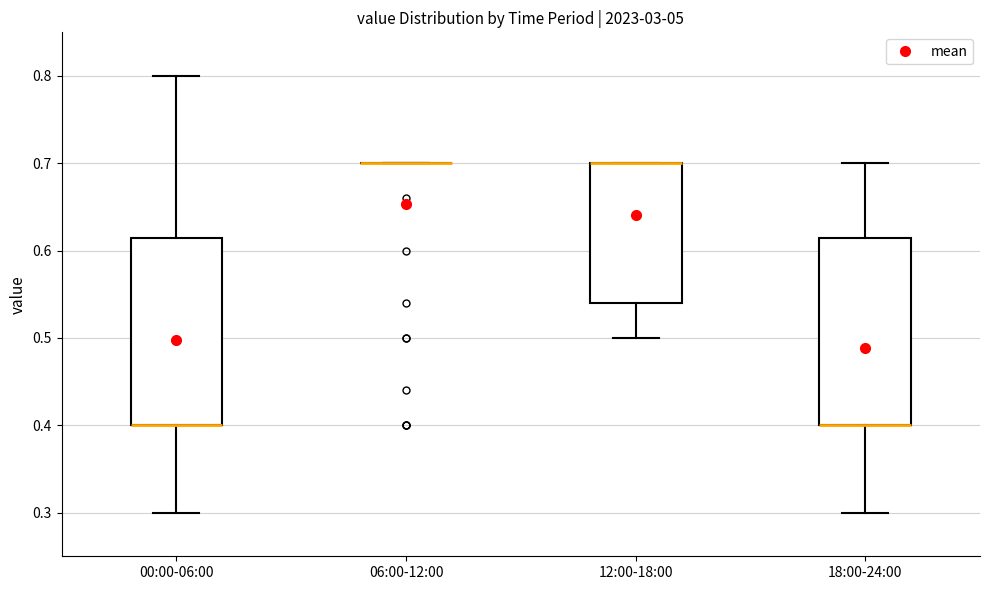

Reading left to right, read every box against the y-axis: the position of its median line, the range the box covers, and the ends of its whiskers. The values are not printed on the chart, so give them approximately, as read against the axis.

00:00-06:00: median 0.40 (drawn on the box's lower edge), box 0.40 to 0.62, whiskers 0.30 to 0.80
06:00-12:00: box collapsed to a line at 0.70, whiskers 0.70 to 0.70
12:00-18:00: median 0.70 (drawn on the box's upper edge), box 0.54 to 0.70, whiskers 0.50 to 0.70
18:00-24:00: median 0.40 (drawn on the box's lower edge), box 0.40 to 0.62, whiskers 0.30 to 0.70